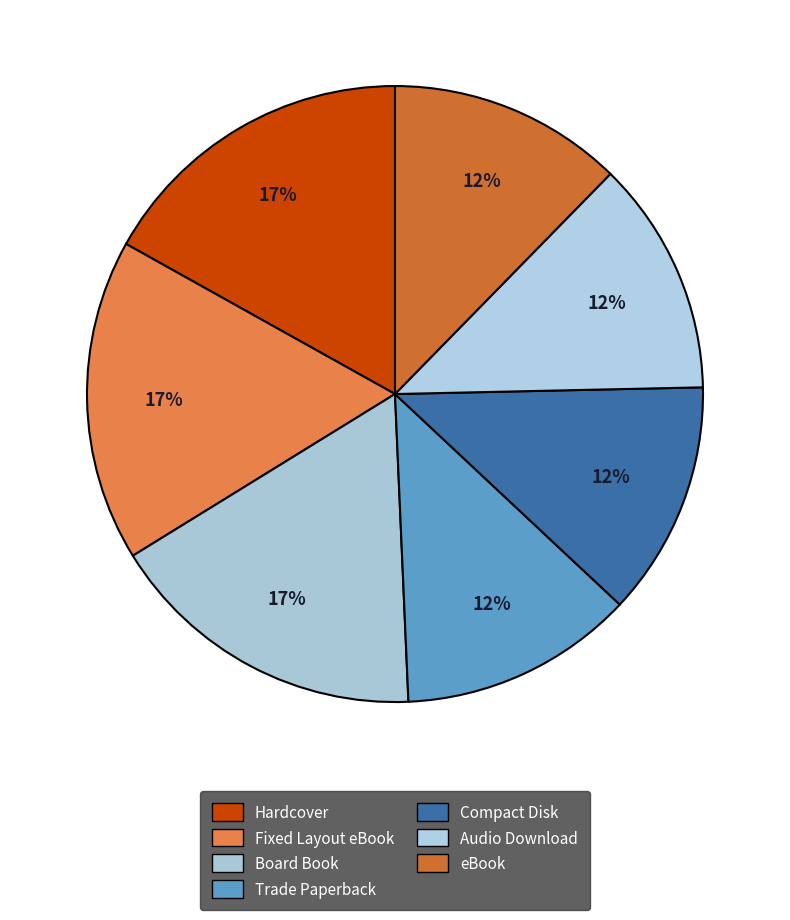

True or false: Trade Paperback accounts for 12% of the total.

True